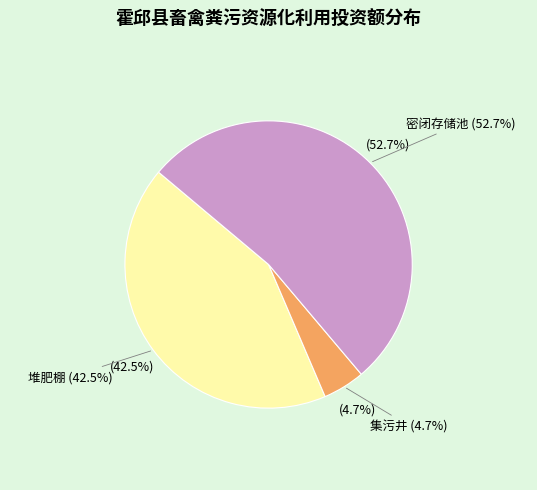

To the nearest percent, what percentage of the pie is 堆肥棚?

43%